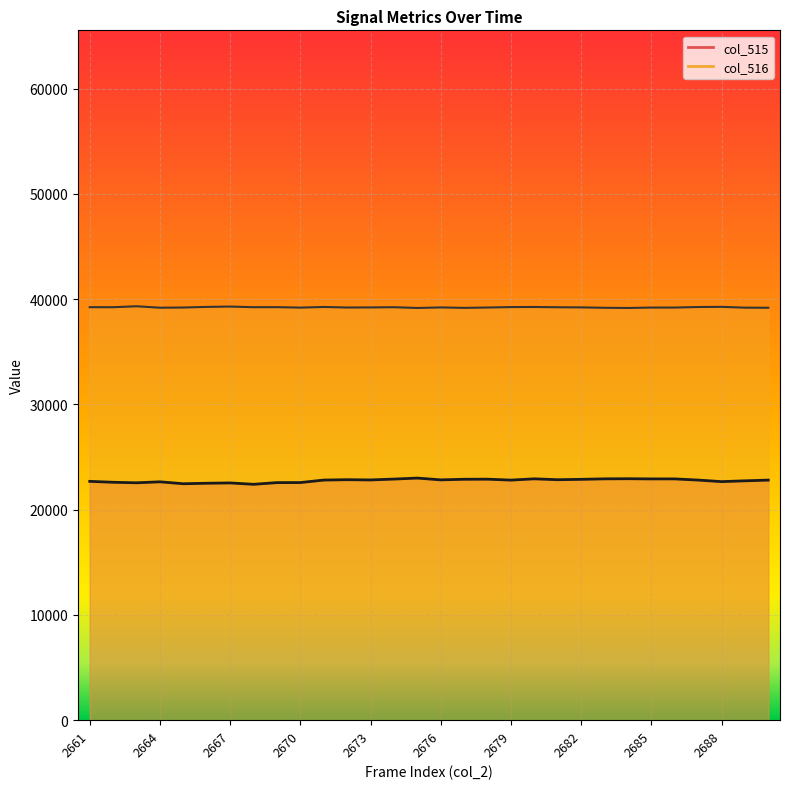

What is the total value across all series at 2682?

62094